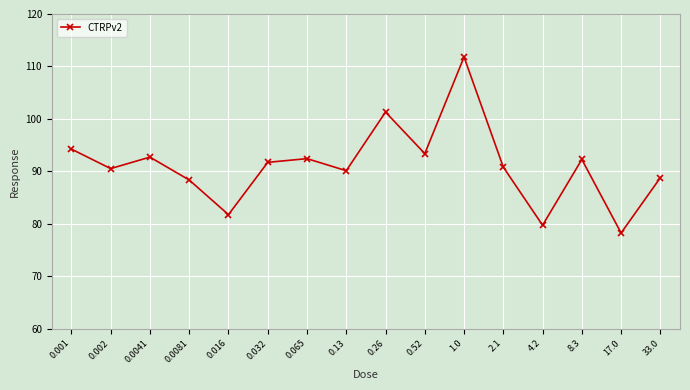

What is the label of the 16th point from the right?

0.001